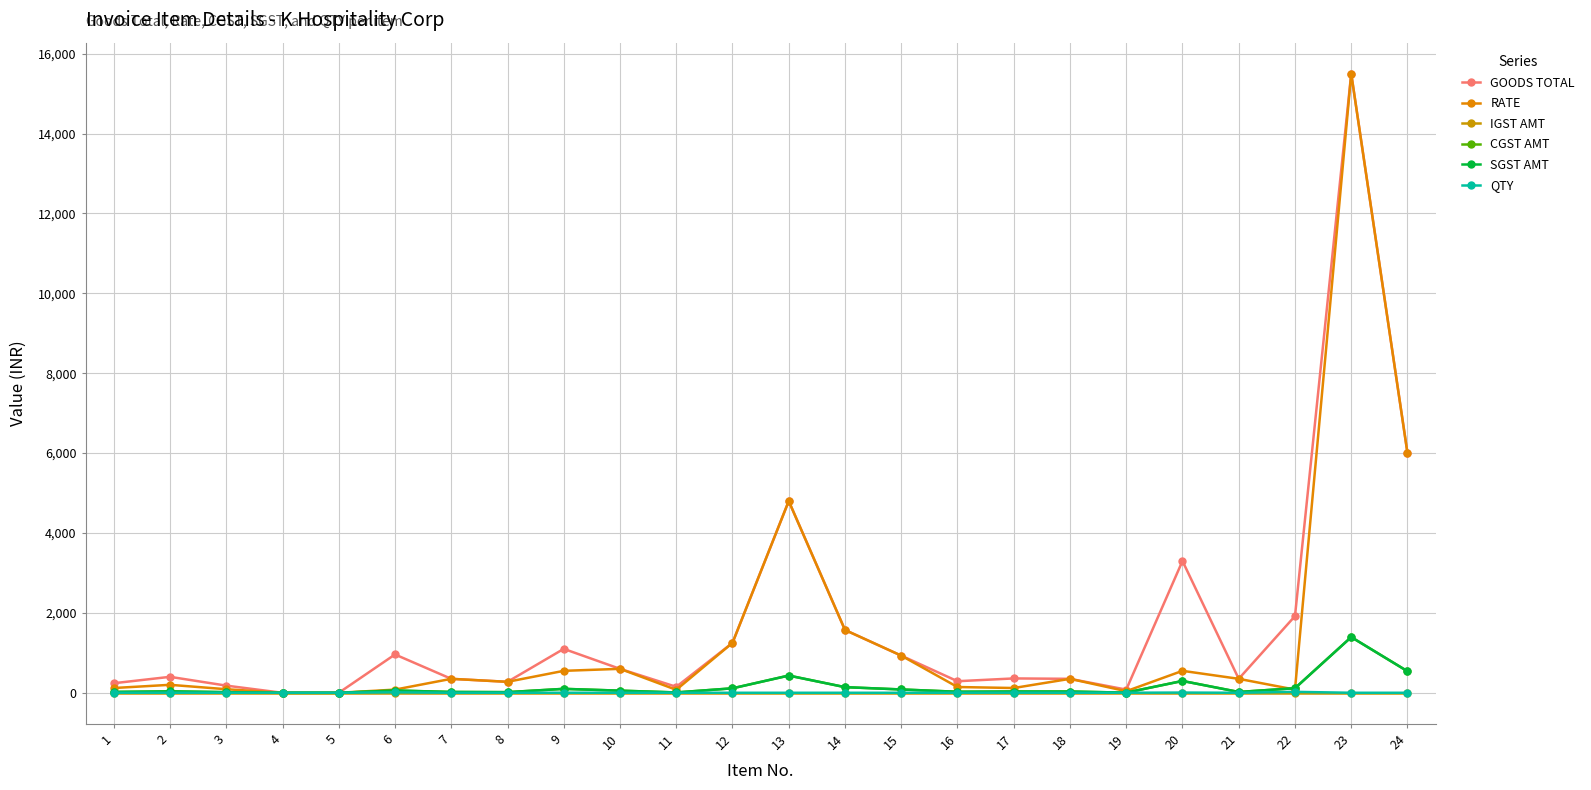

Does the chart have visible grid lines?

Yes